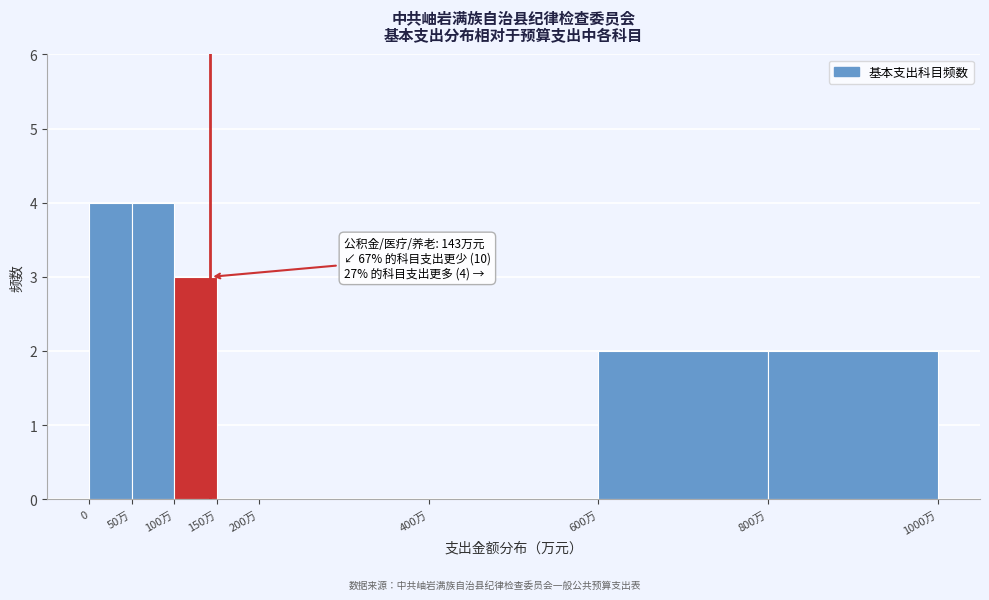

Reading left to right, list all the values displayed in this chart.

0=4	50万=4	100万=3	150万=0	200万=0	400万=0	600万=2	800万=2